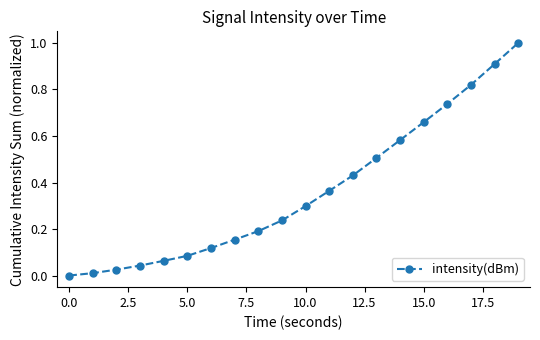

What is the difference between the maximum and minimum values?

1.0